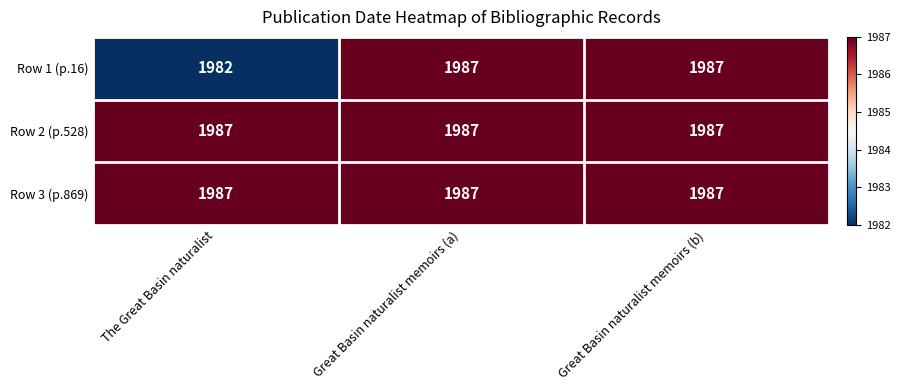

Count the number of data series in this chart.

3